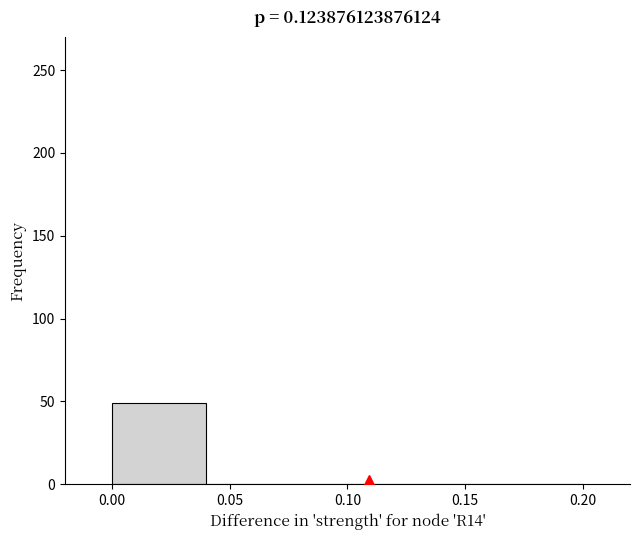

How tall is the bar that spans 0.00 to 0.04 on the x-axis? The values are not printed on the chart, so give them approximately, as read against the axis.

50